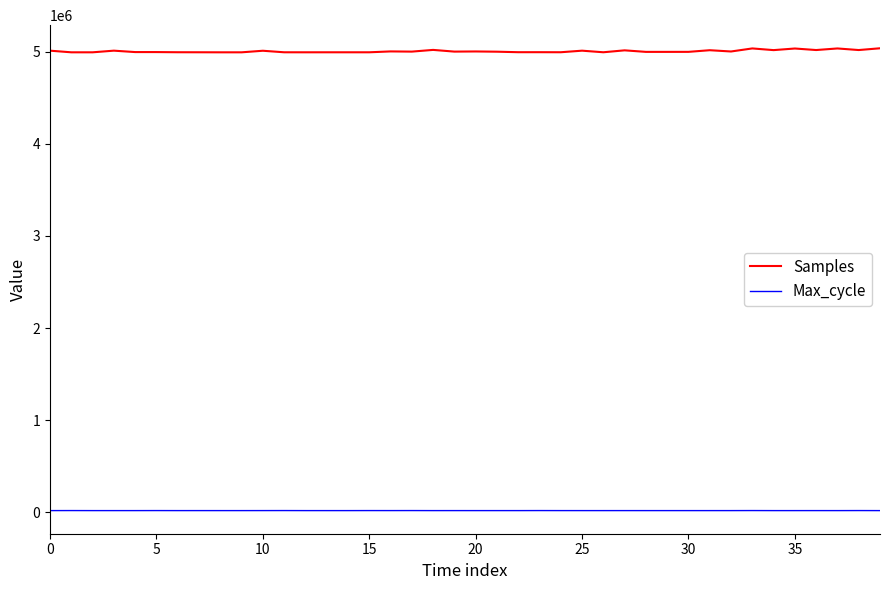

True or false: Samples and Max_cycle intersect in this chart.

False